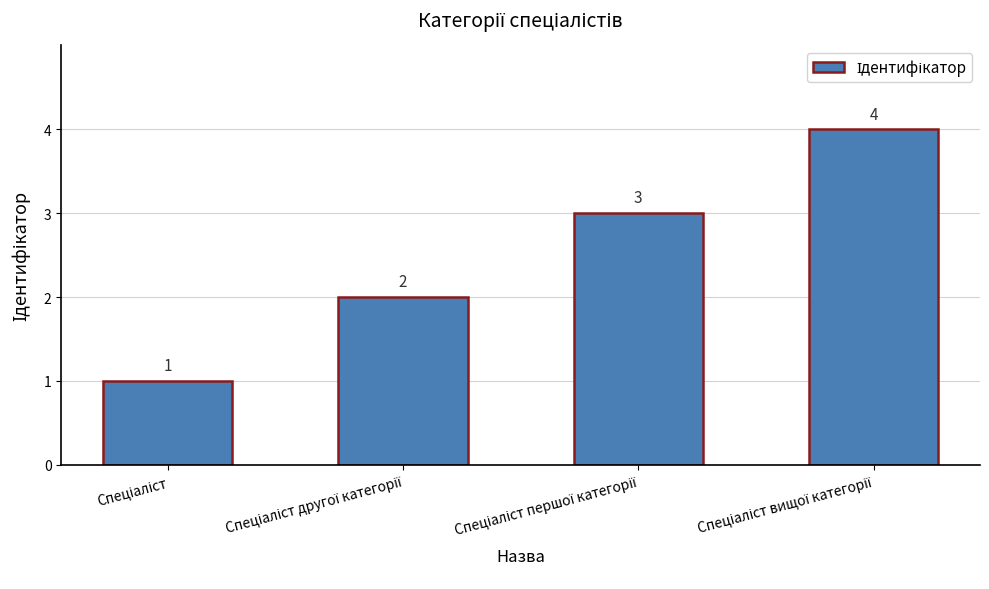

What is the smallest value displayed?

1